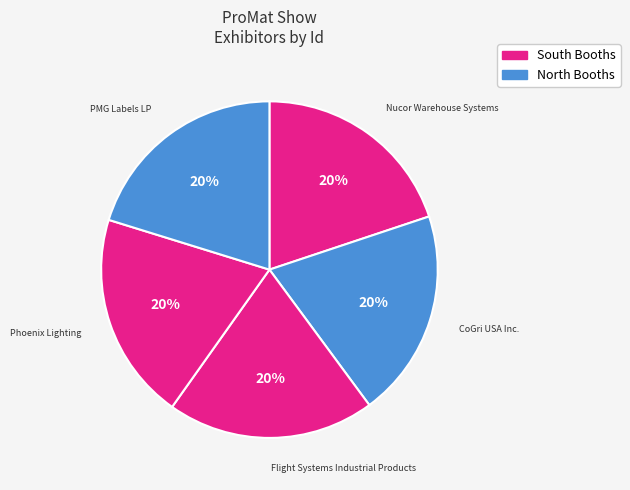

The Nucor Warehouse Systems slice represents 20% of the pie. True or false?

True